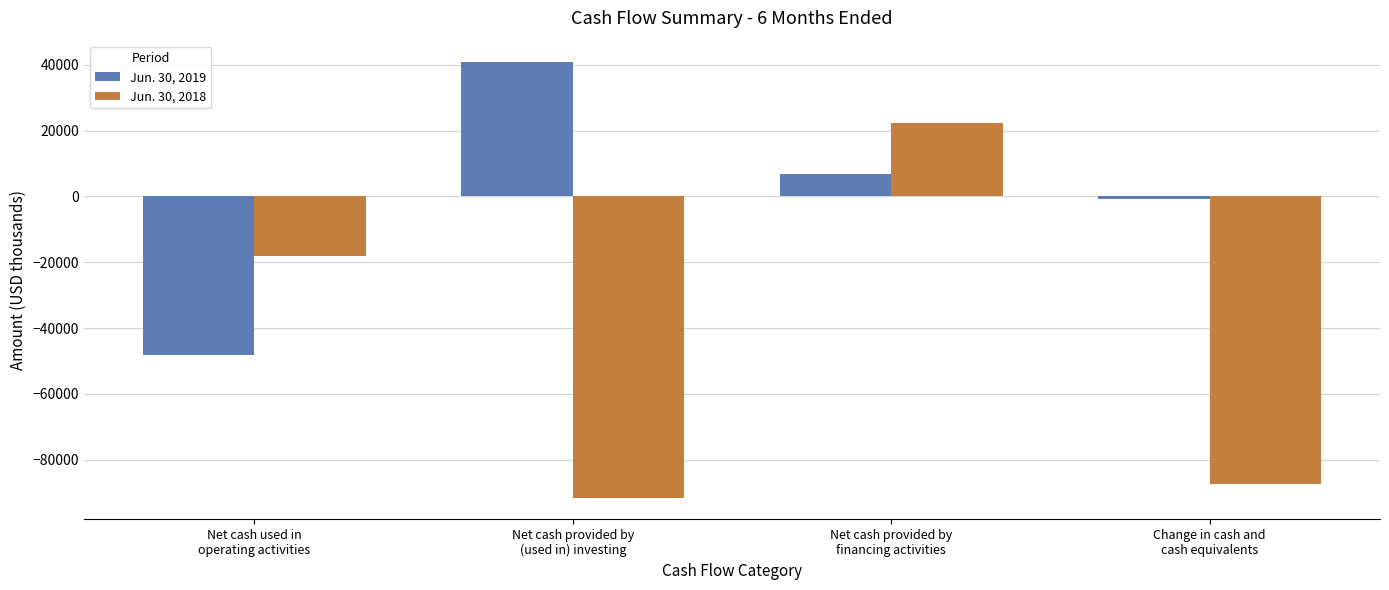

The value of Jun. 30, 2018 at Net cash provided by
financing activities is 6149. True or false?

False